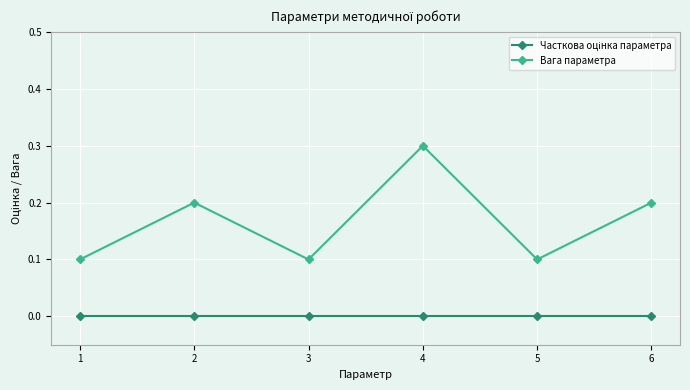

How many lines are shown in the chart?

2